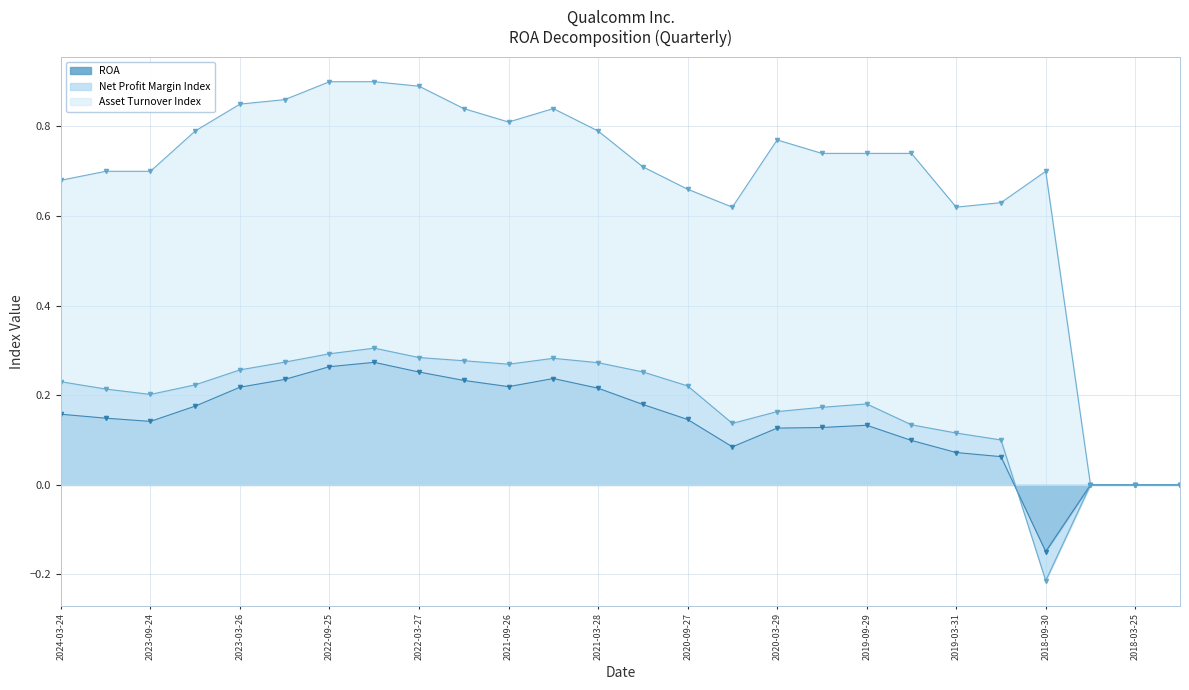

Is the value of ROA at 2018-06-24 greater than the value of Asset Turnover Index at 2023-12-24?

No